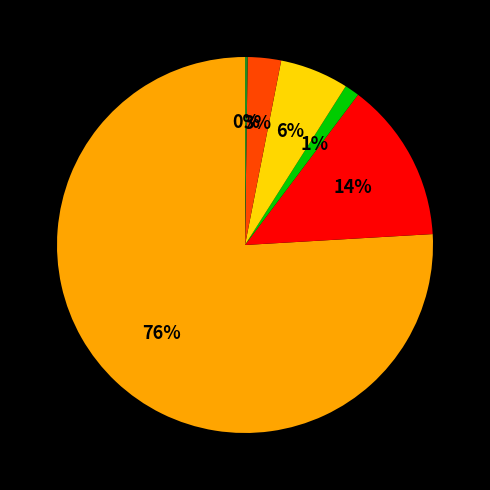

Does any single category account for the majority?

Yes